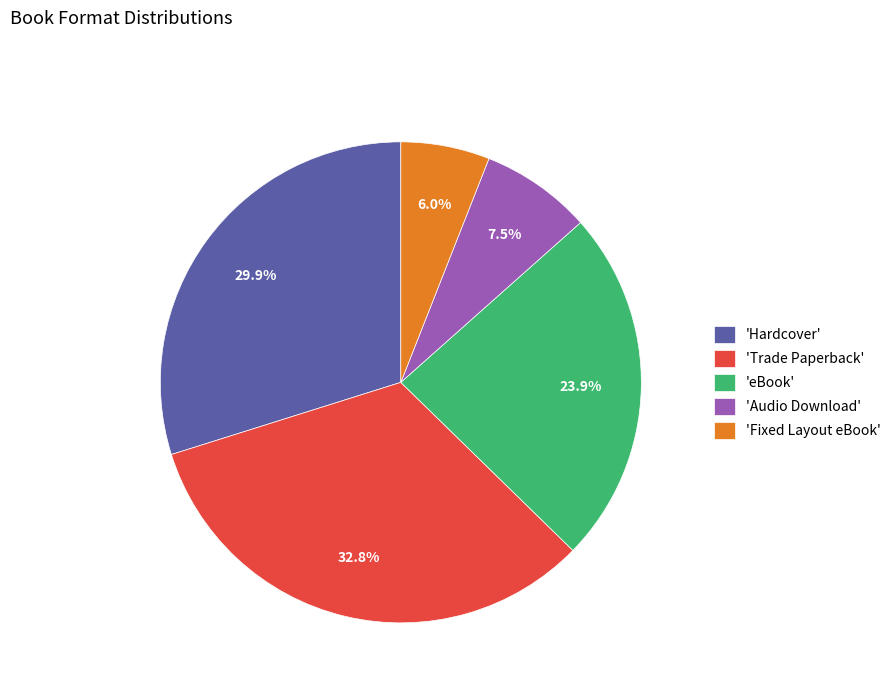

Between 'Fixed Layout eBook' and 'Hardcover', which is larger?

'Hardcover'